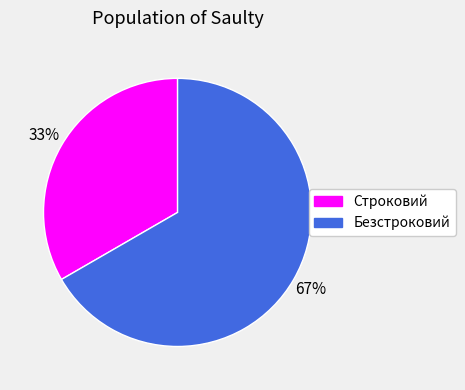

What is the largest slice in the pie chart?

Безстроковий